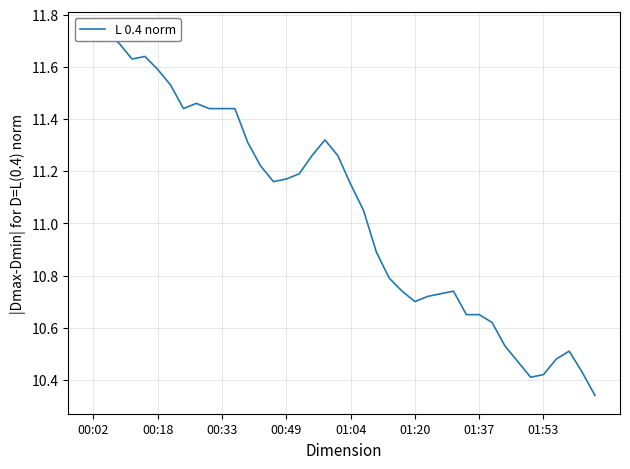

Is this an area chart (filled region under the line)?

No